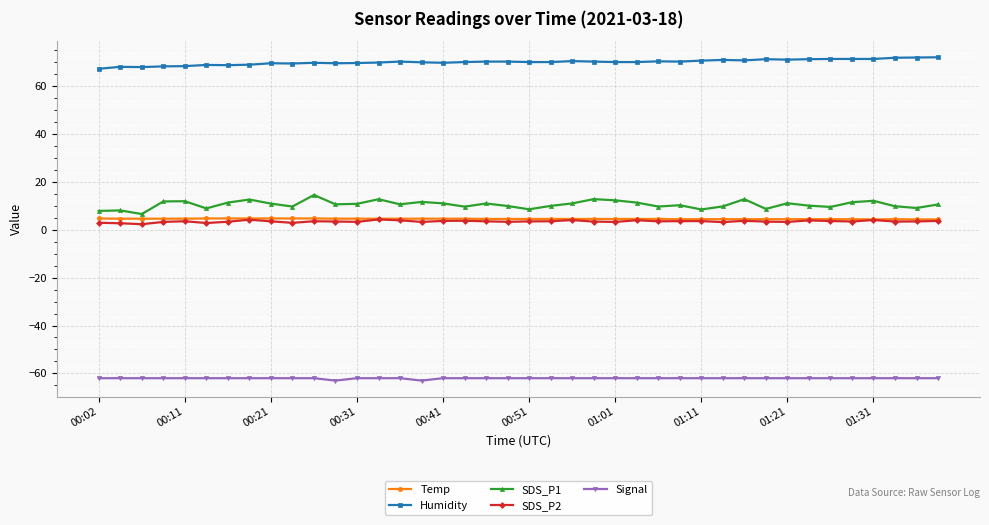

True or false: Humidity has more than 0 points higher than both neighbors.

True